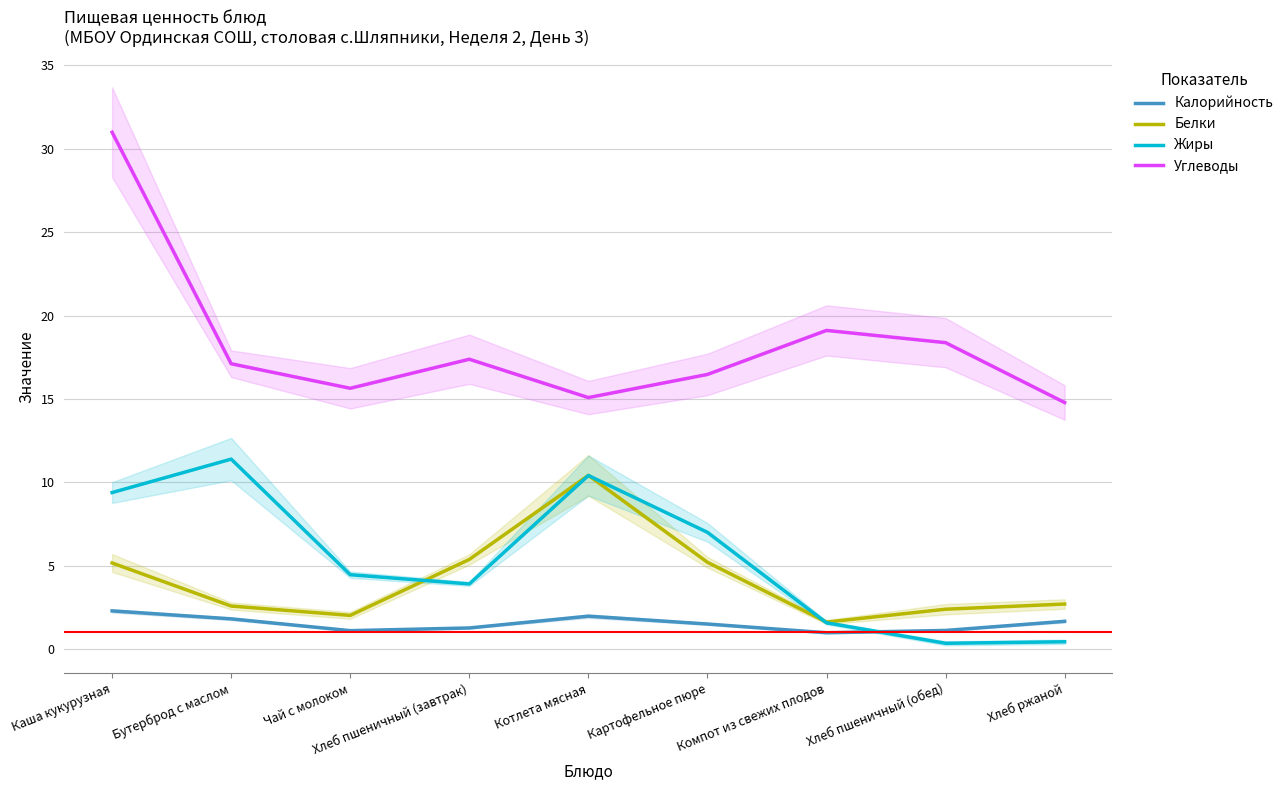

At which category does Калорийность reach its first local valley?

Чай с молоком